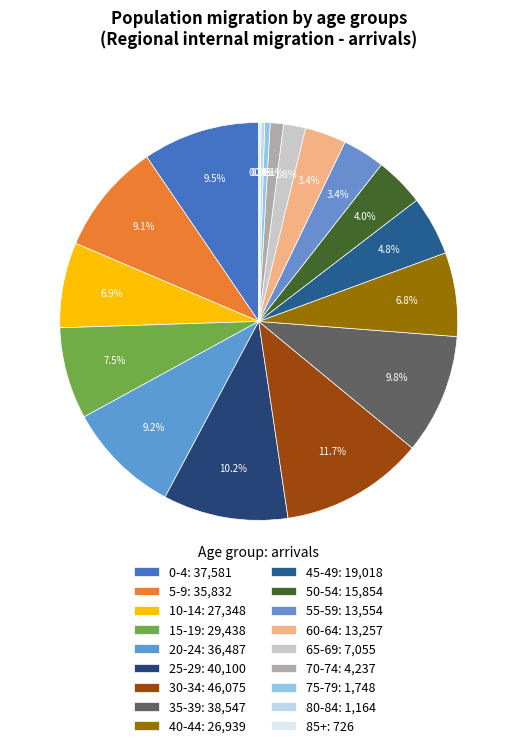

How many segments does this pie chart have?

18